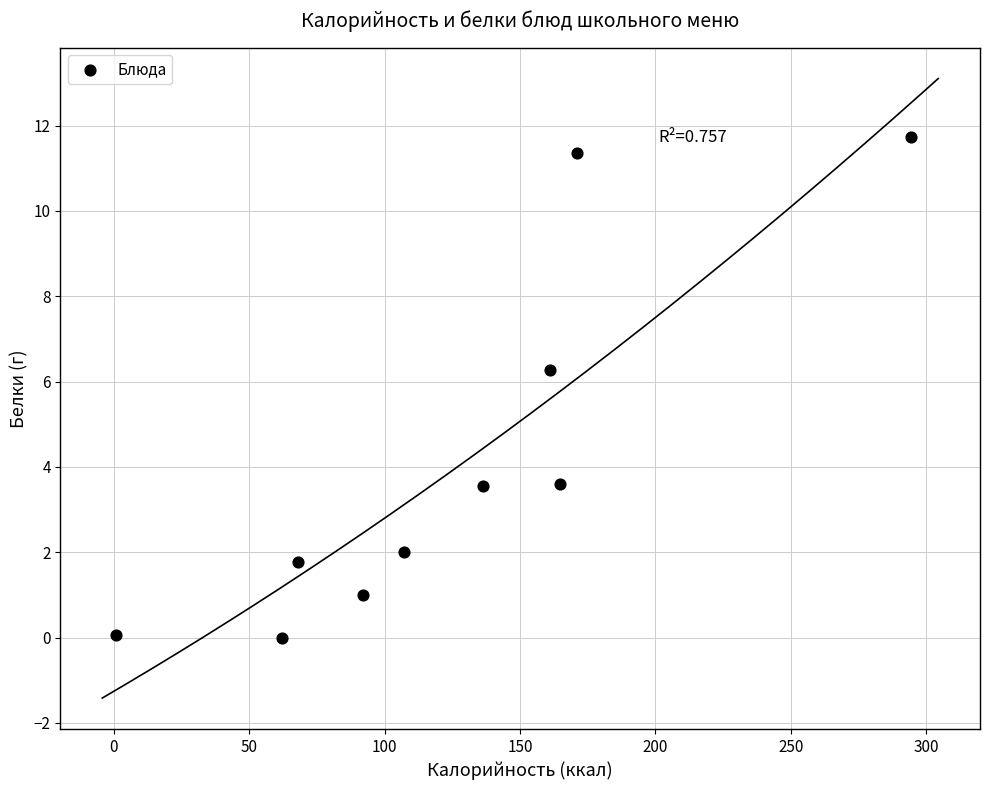

What is the average X value?

125.7